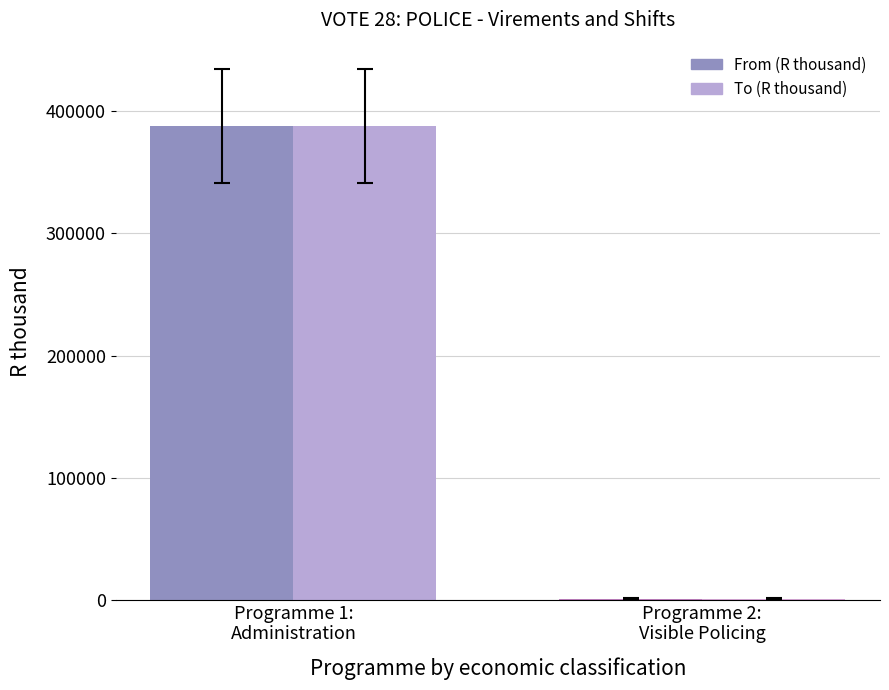

What is the greatest value displayed?

388000